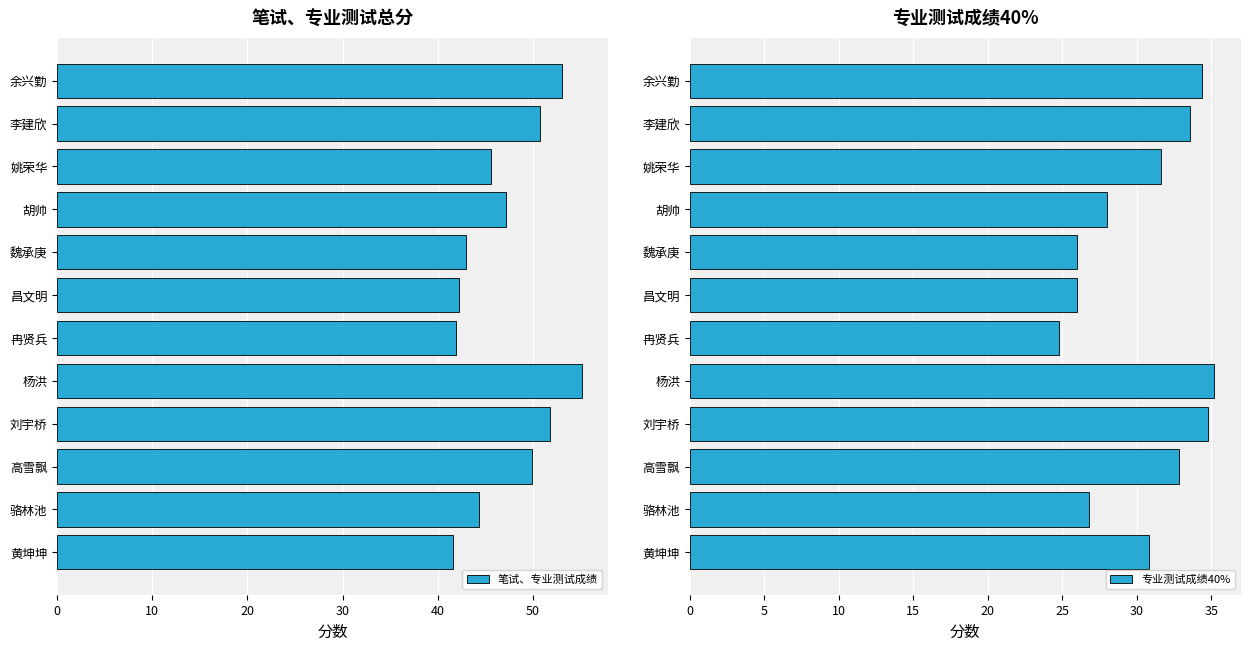

True or false: 笔试、专业测试成绩 has a value of 50.0 at 高雪飘.

True